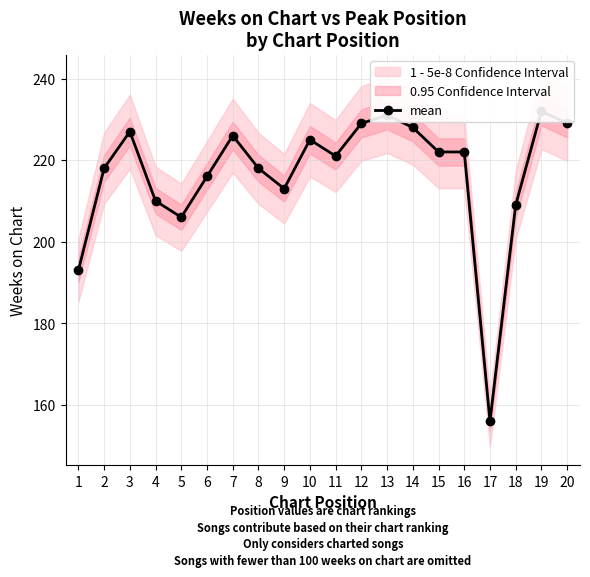

How many lines are shown in the chart?

1